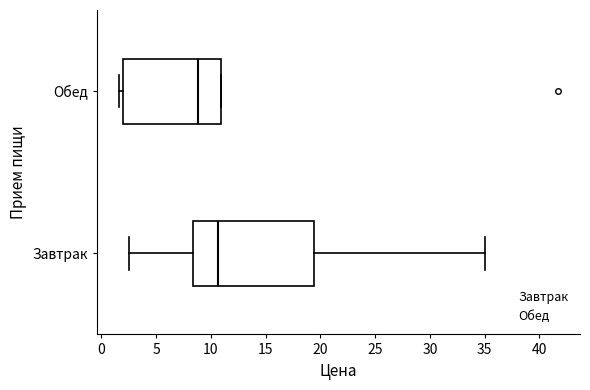

Comparing the boxes themselves (not the whiskers), which one is the widest?

Завтрак